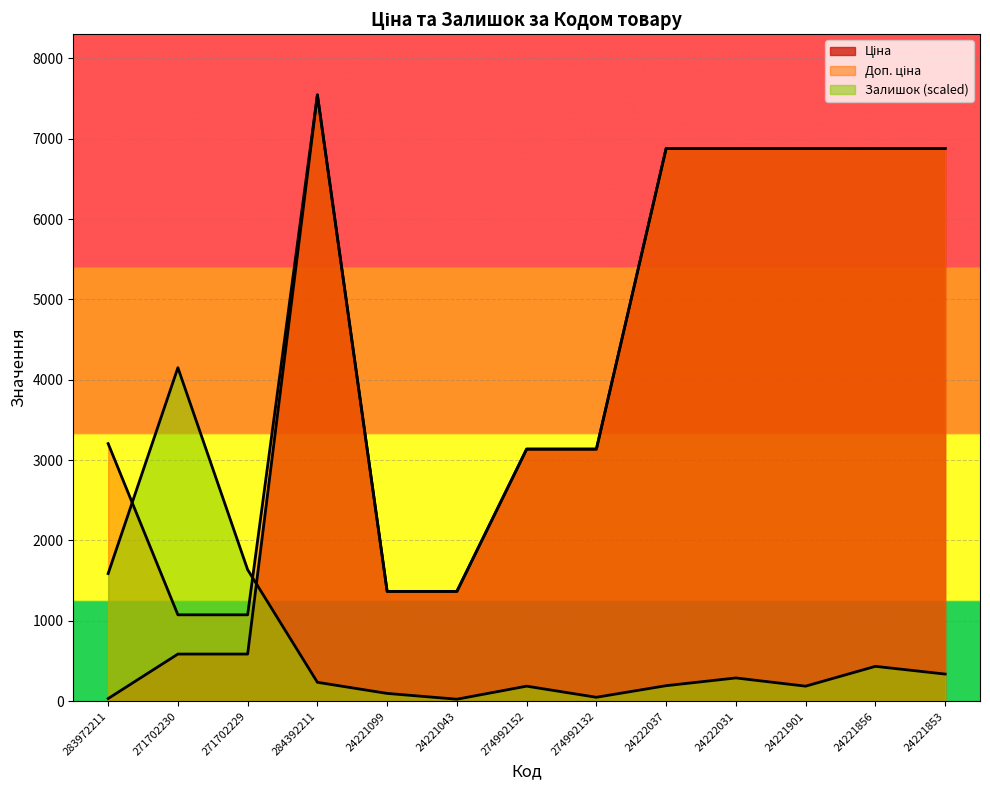

What is the value of the Доп. ціна point at the 13th from the left?

6879.5